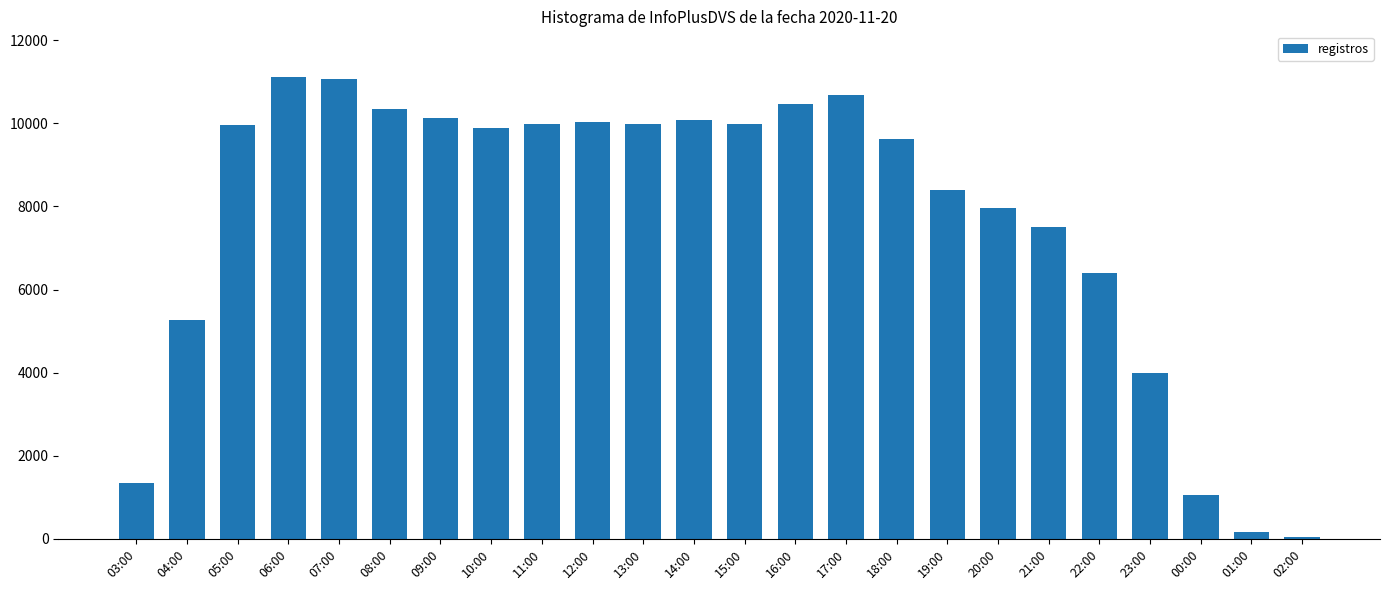

What is the difference between the second highest and second lowest values?

10896